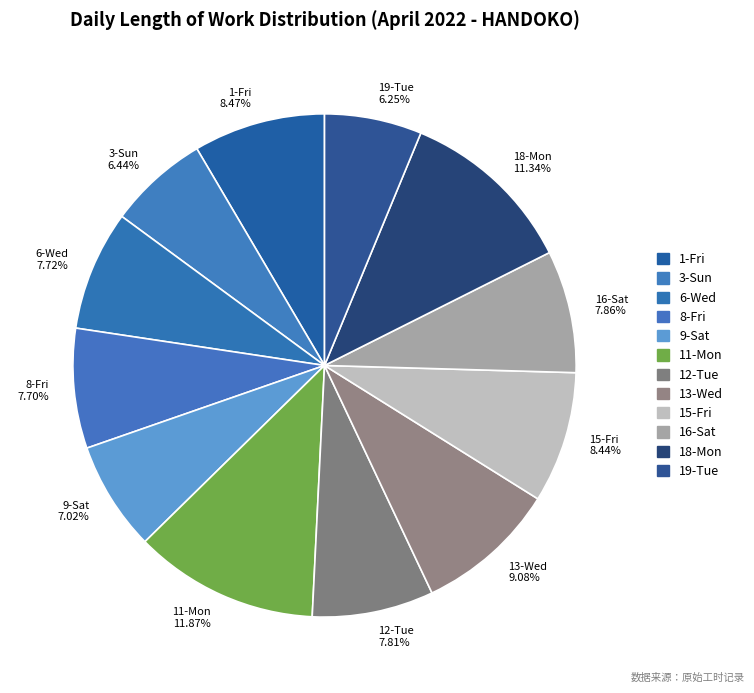

How many segments does this pie chart have?

12